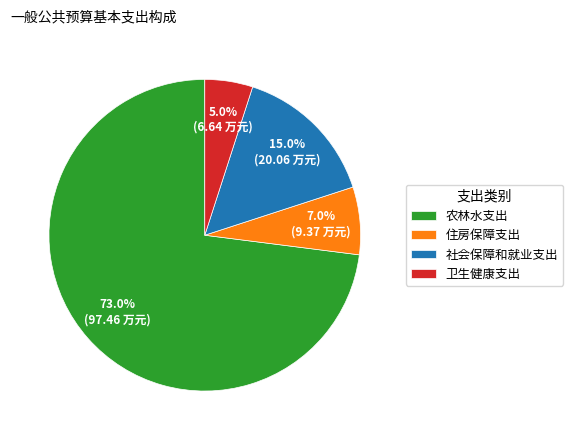

What is the majority slice?

农林水支出